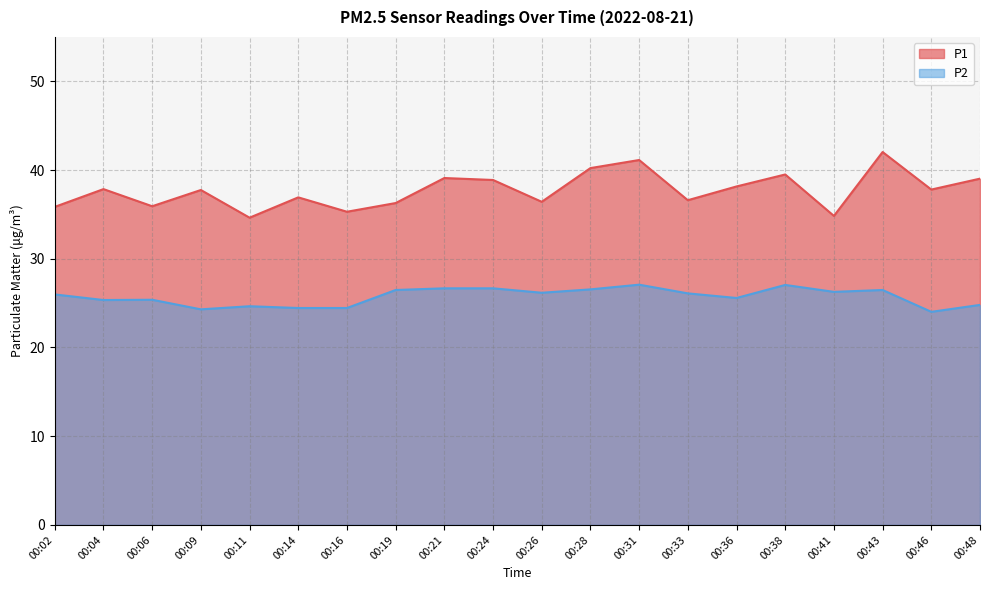

What is the difference between the P1 values at 00:26 and 00:31?

4.7